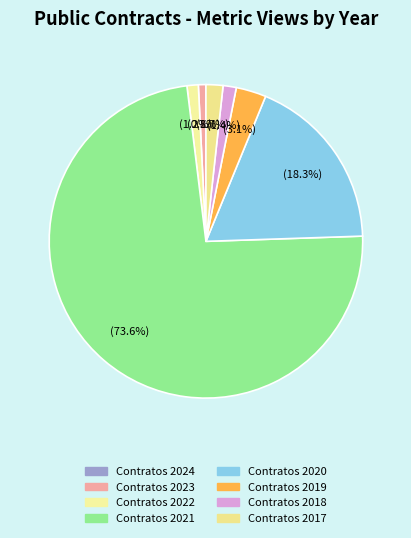

What is the majority slice?

Contratos 2021